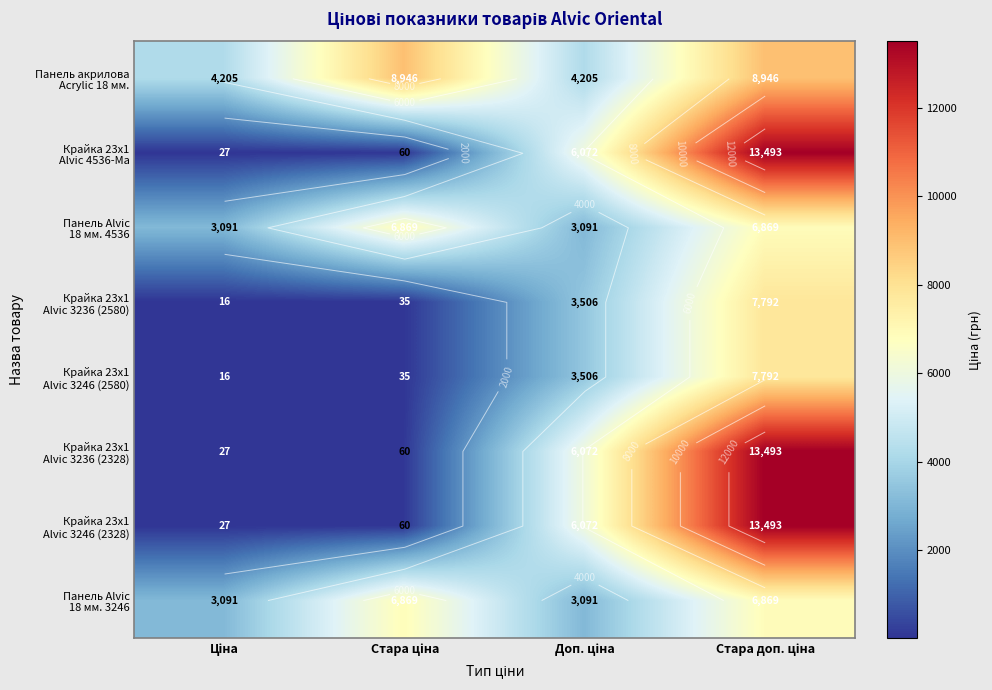

Rank the categories by Крайка 23x1 Alvic 3246 (2580) value from highest to lowest.

Стара доп. ціна, Доп. ціна, Стара ціна, Ціна